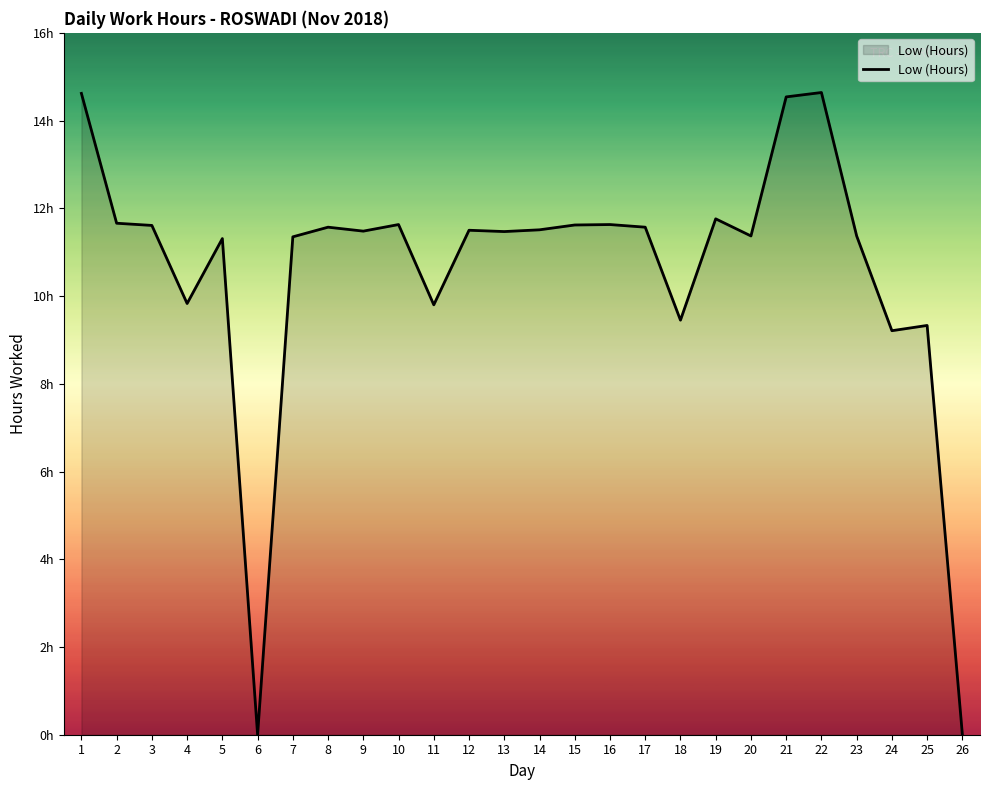

At which label is the value closest to 7?

24